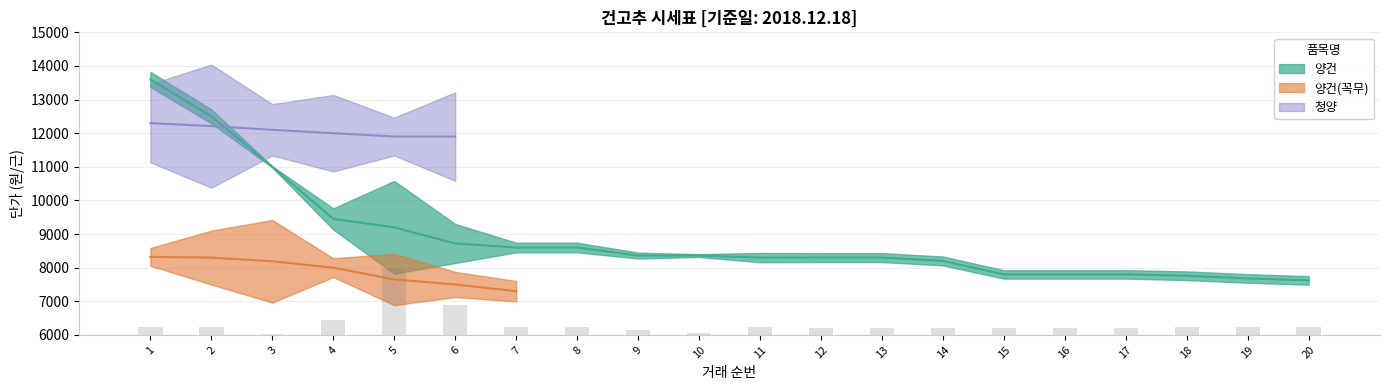

Between 1 and 7, which is larger?

1